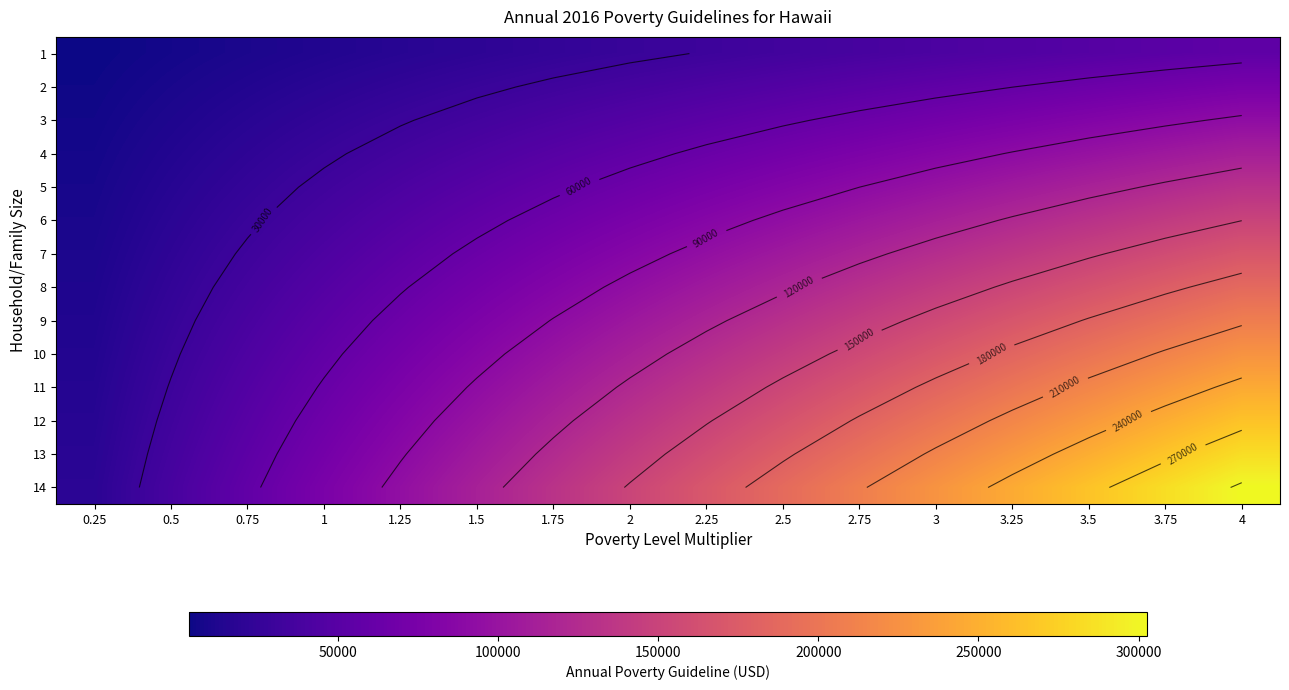

List the labels in order of 4 value, largest first.

4, 3.75, 3.5, 3.25, 3, 2.75, 2.5, 2.25, 2, 1.75, 1.5, 1.25, 1, 0.75, 0.5, 0.25